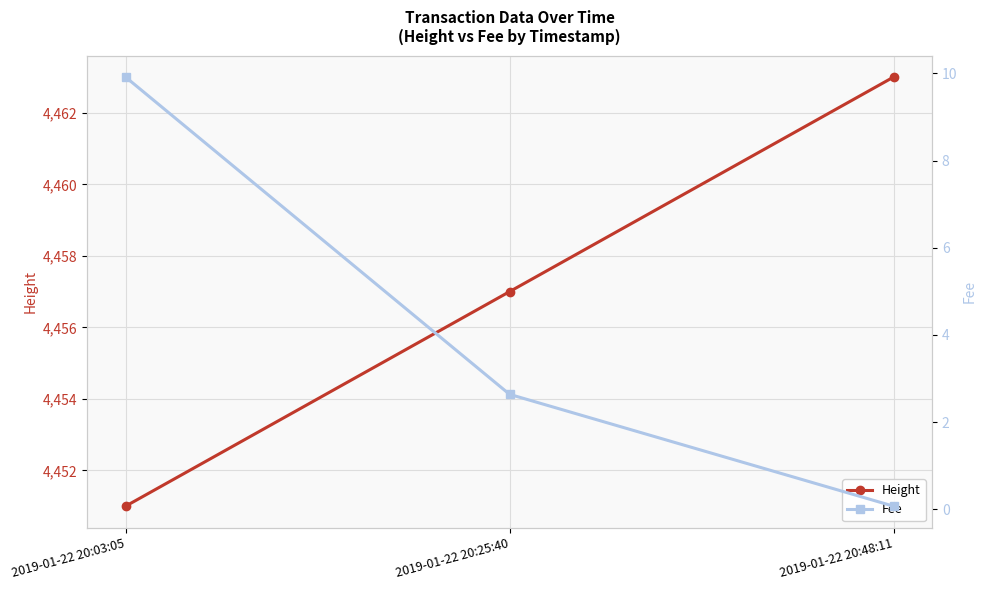

What is the sum of the Height values at 2019-01-22 20:48:11 and 2019-01-22 20:25:40?

8920